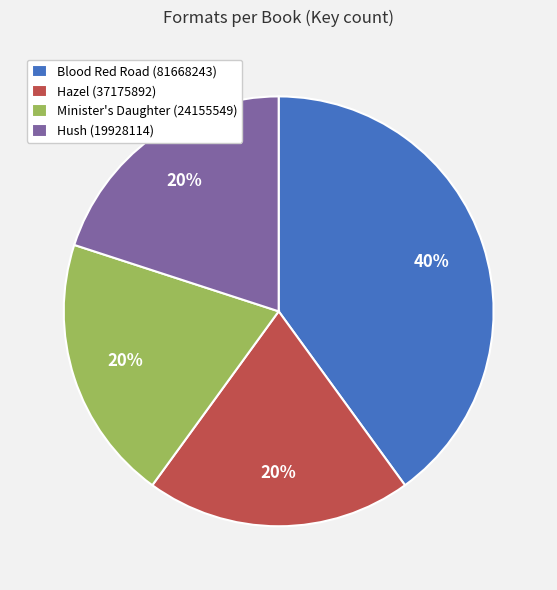

To the nearest percent, what percentage of the pie is Minister's Daughter (24155549)?

20%